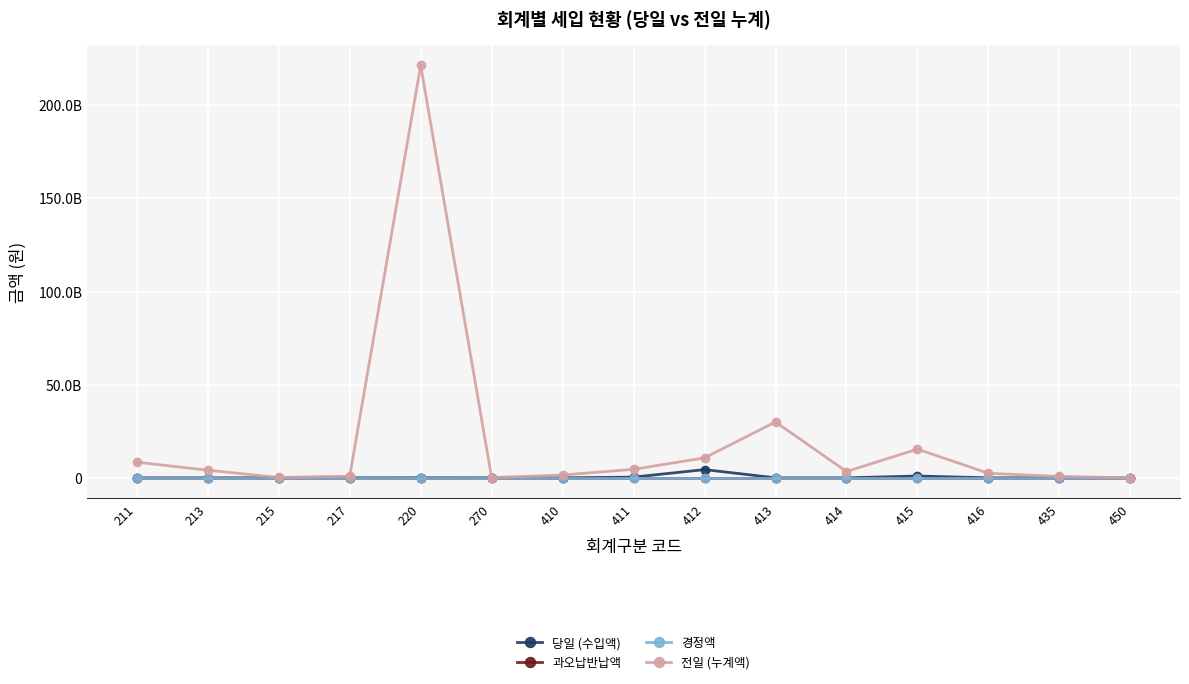

True or false: 과오납반납액 has more than 1 interior local peaks.

False